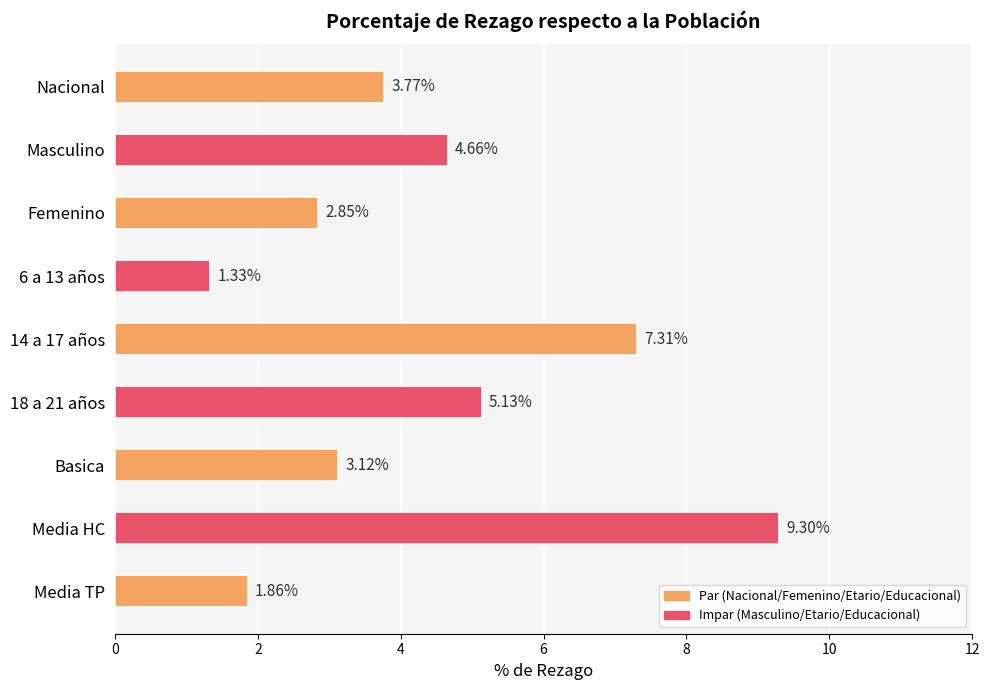

What is the label of the 2nd bar from the top?

Masculino